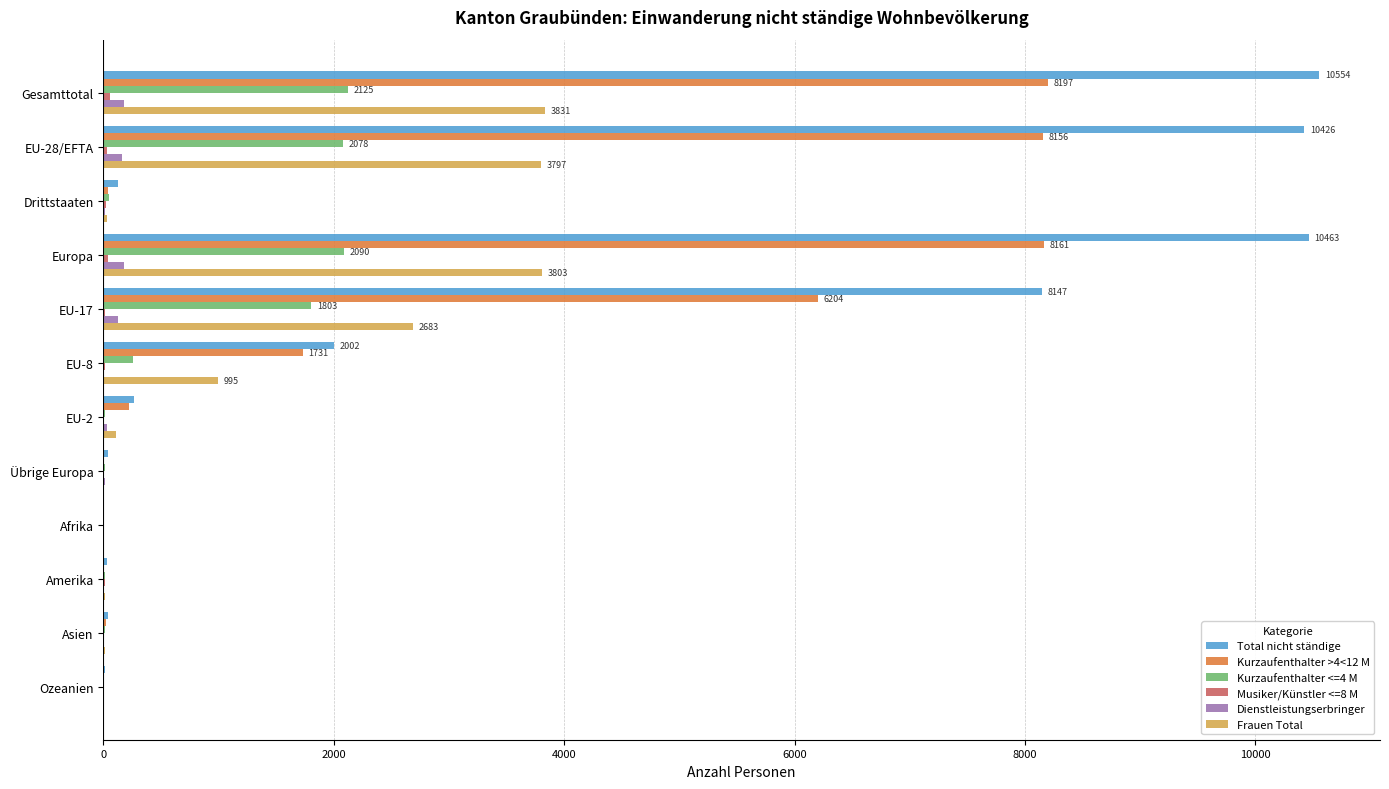

Is it true that Kurzaufenthalter >4<12 M equals 8161 at Europa?

True